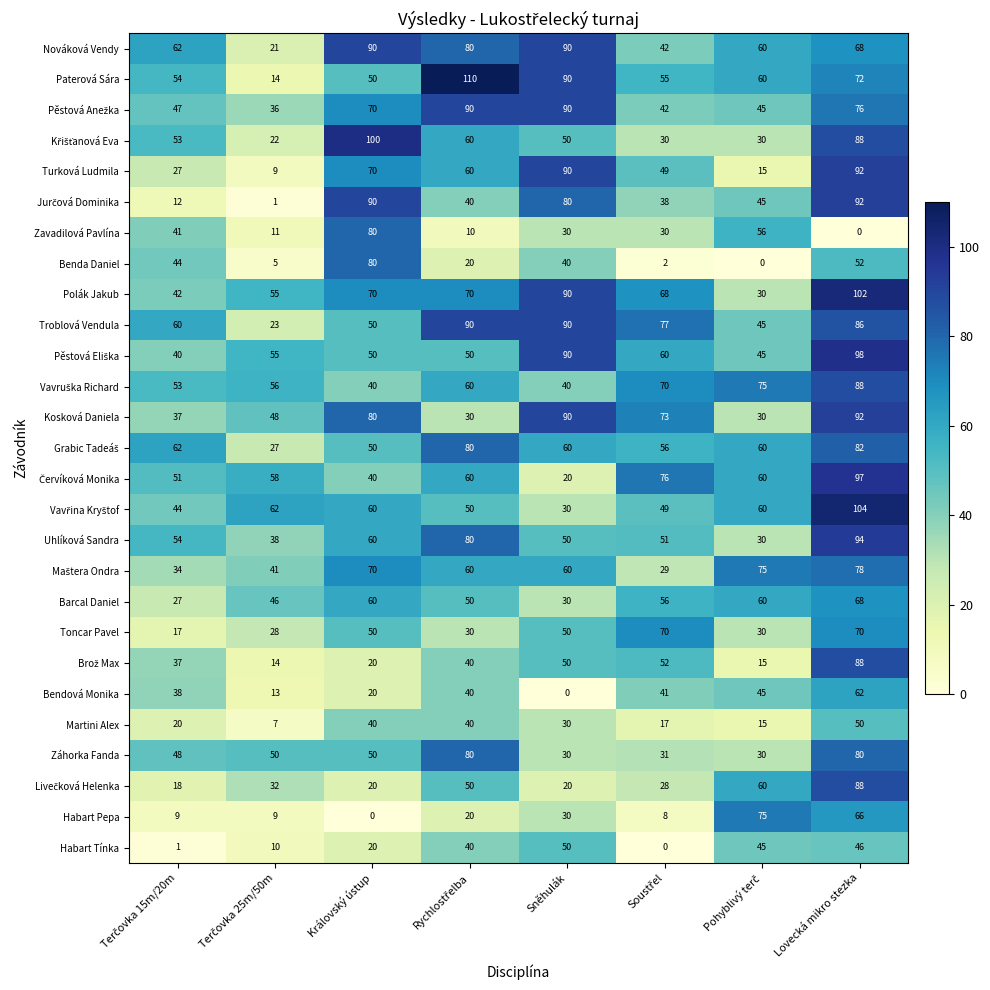

What is the maximum value shown in the chart?

110